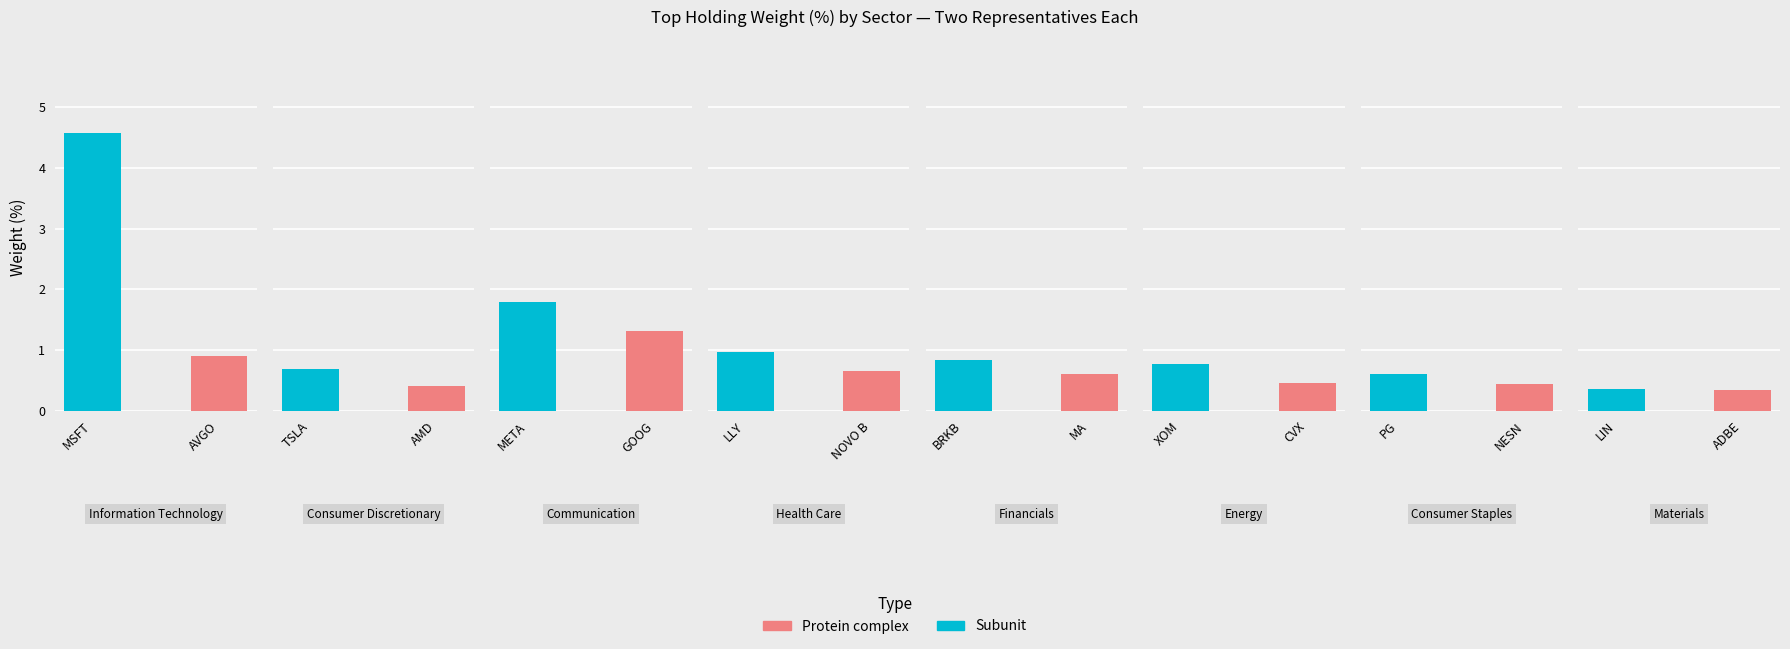

Which series has the largest range (max minus min)?

Subunit